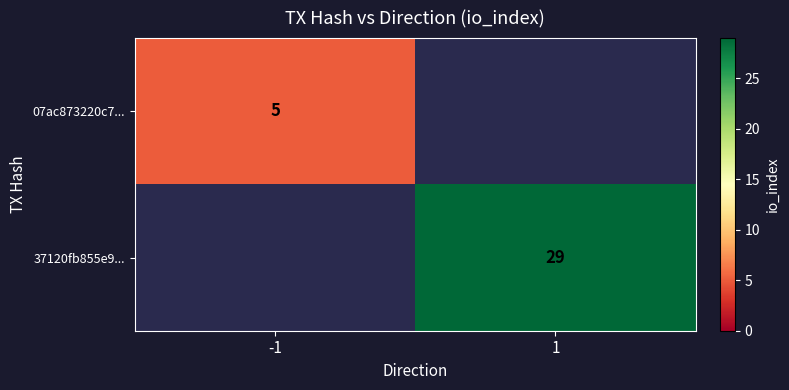

The 07ac873220c7... series shows 3 at -1. True or false?

False